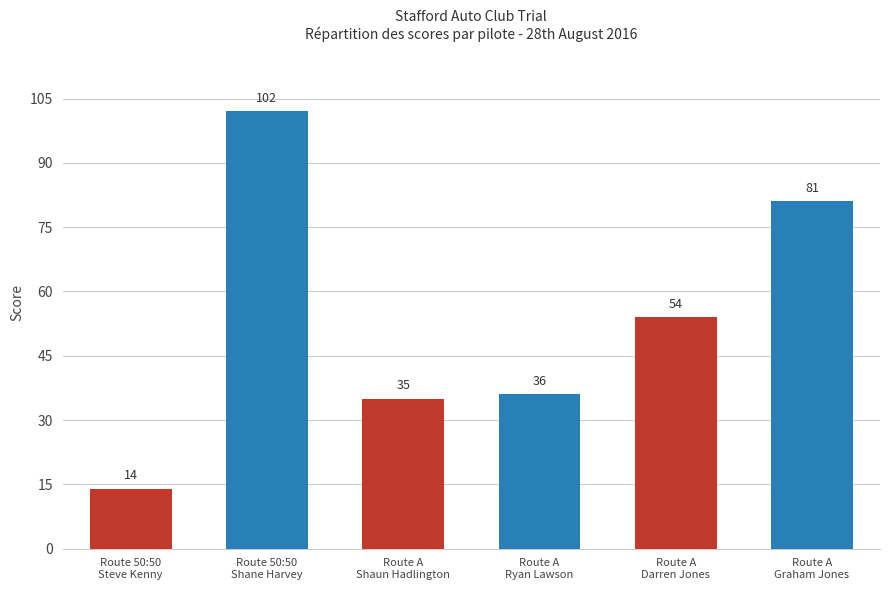

Count the number of categories in the chart.

6